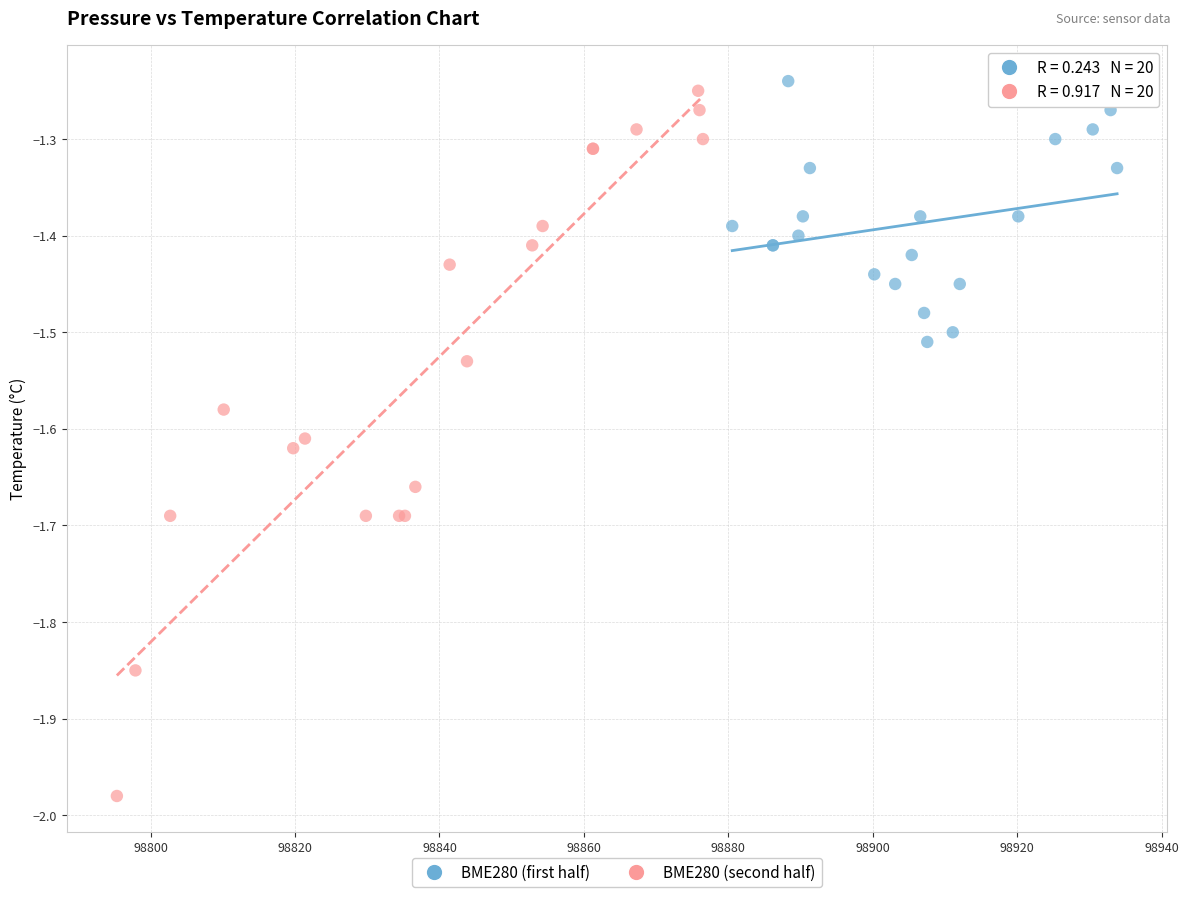

Which series contains the highest Y value?

BME280 (first half)